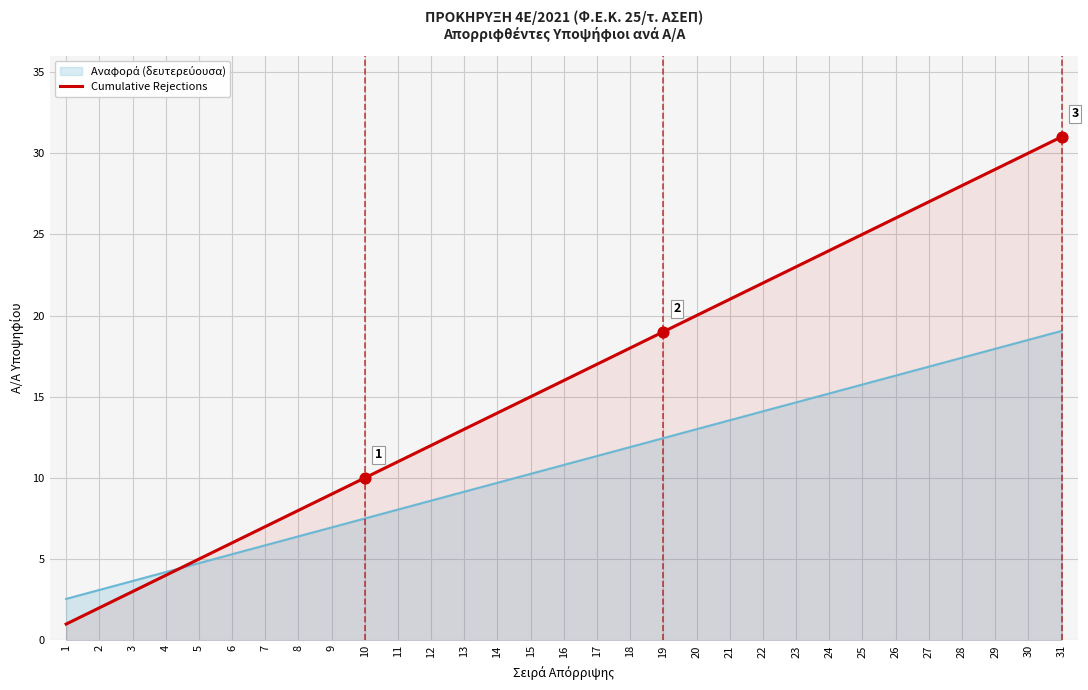

At which category is the sum across all series the highest?

31